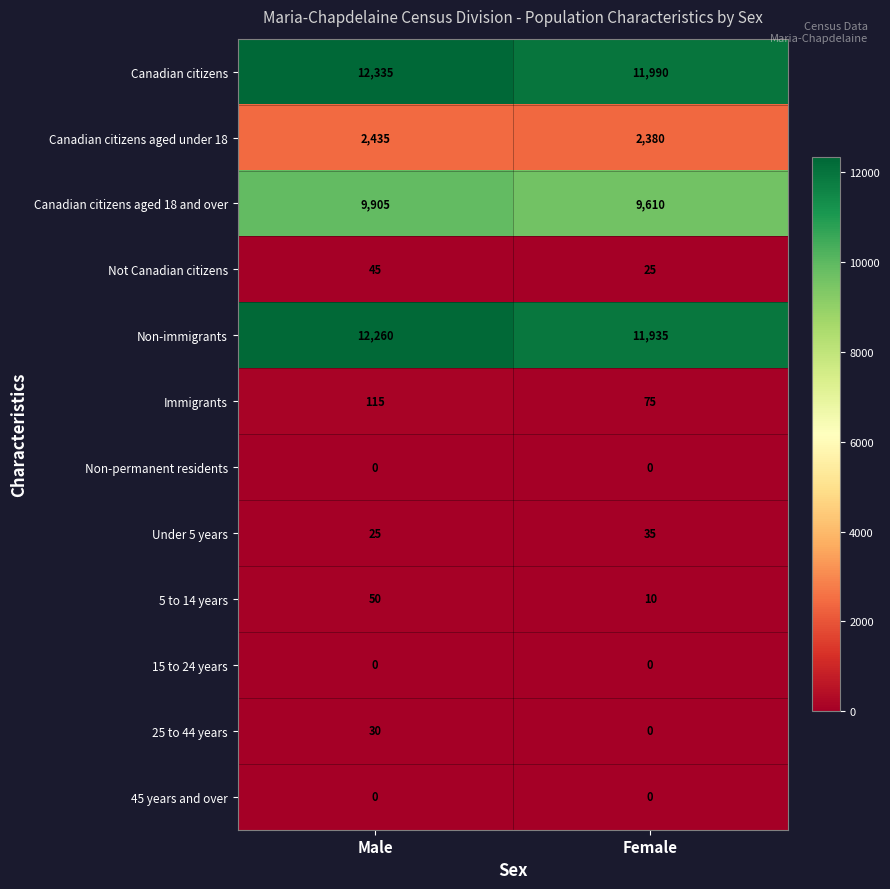

At how many categories does at least one series exceed 6475?

2